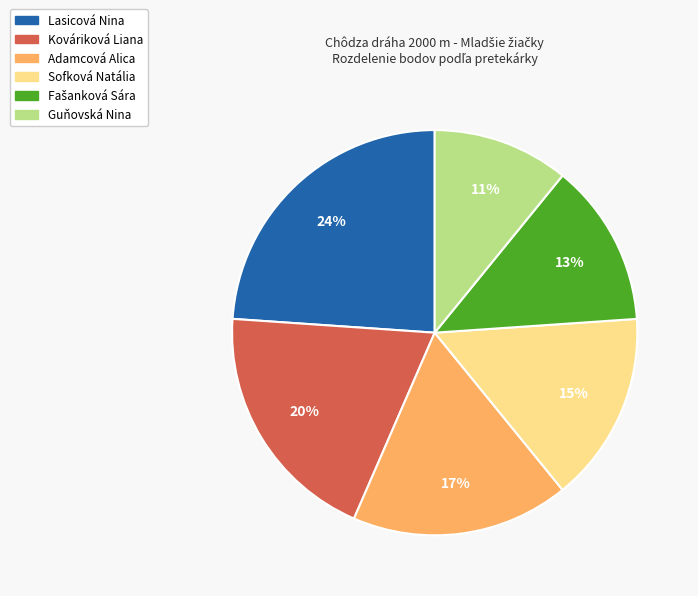

Which category has the smallest portion of the pie?

Guňovská Nina